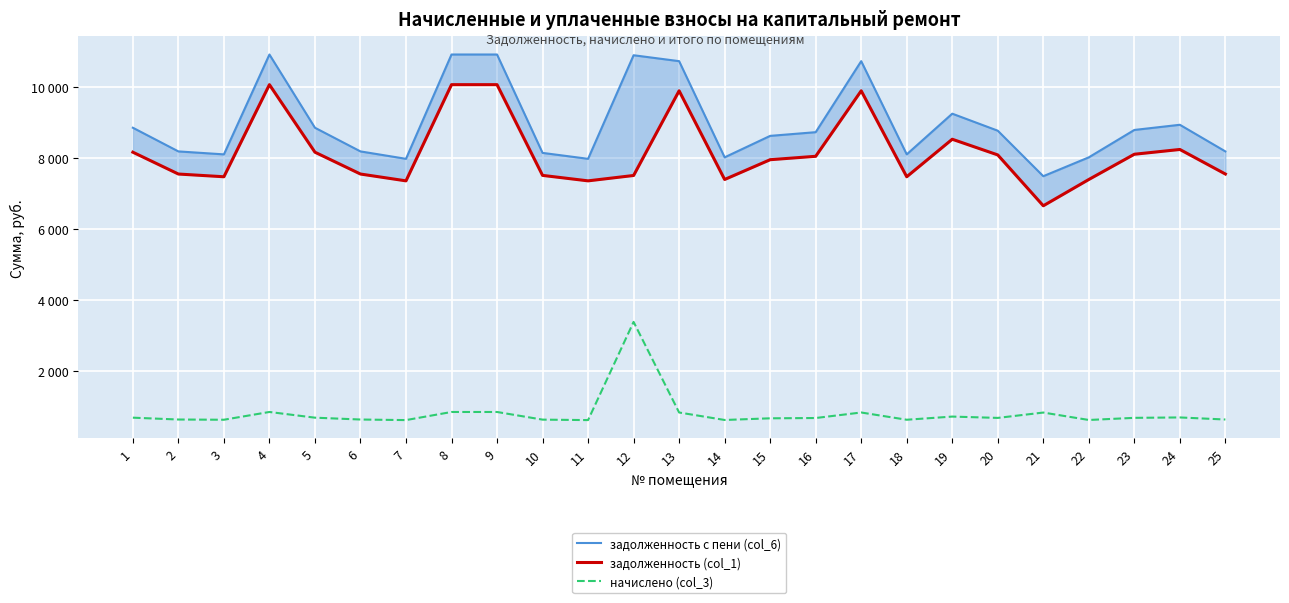

What are all the series names shown in the legend?

задолженность с пени (col_6), задолженность (col_1), начислено (col_3)